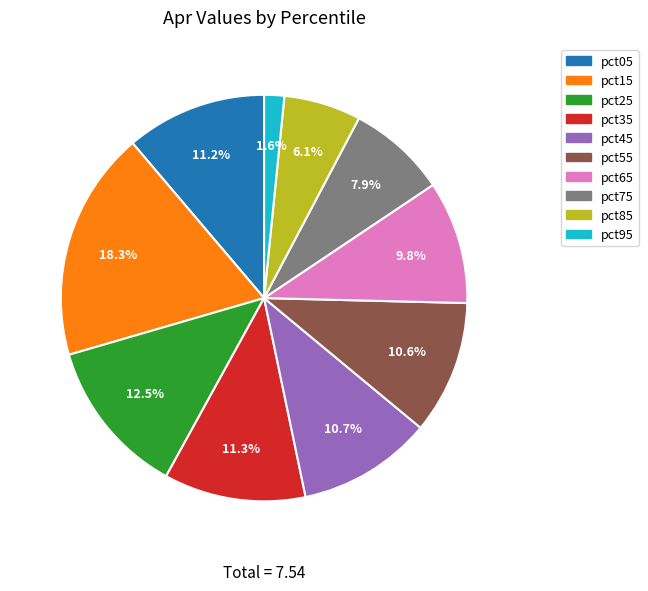

Is there a majority slice in this chart?

No